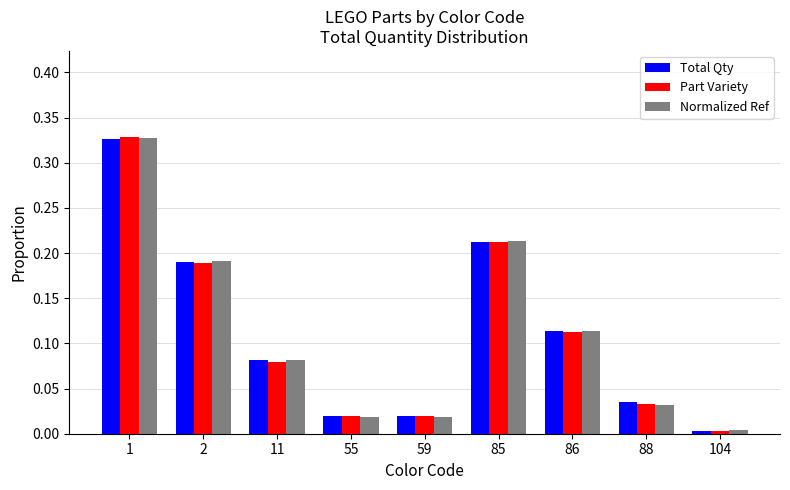

Count the number of categories in the chart.

9